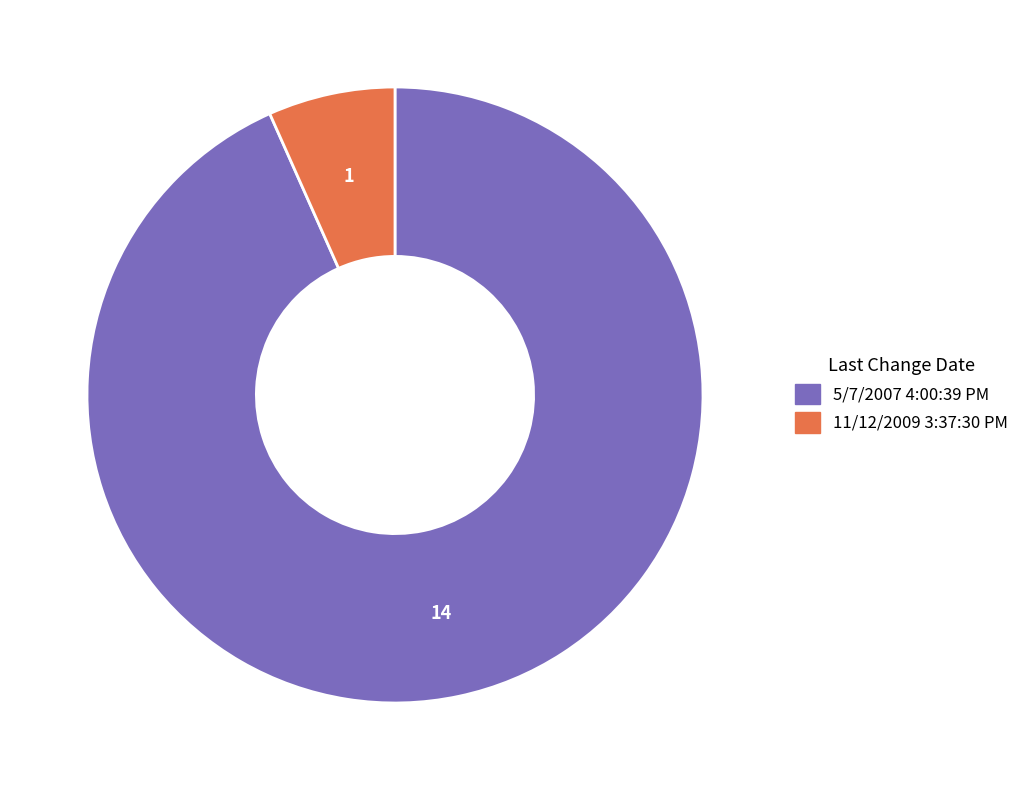

What is the smallest slice in the pie chart?

11/12/2009 3:37:30 PM